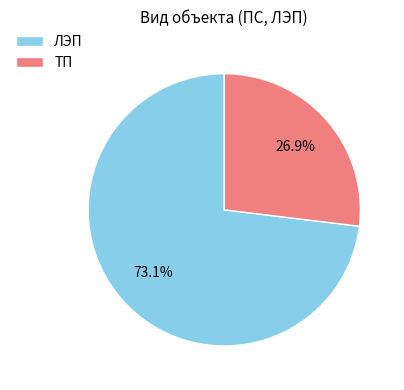

What is the largest slice in the pie chart?

ЛЭП